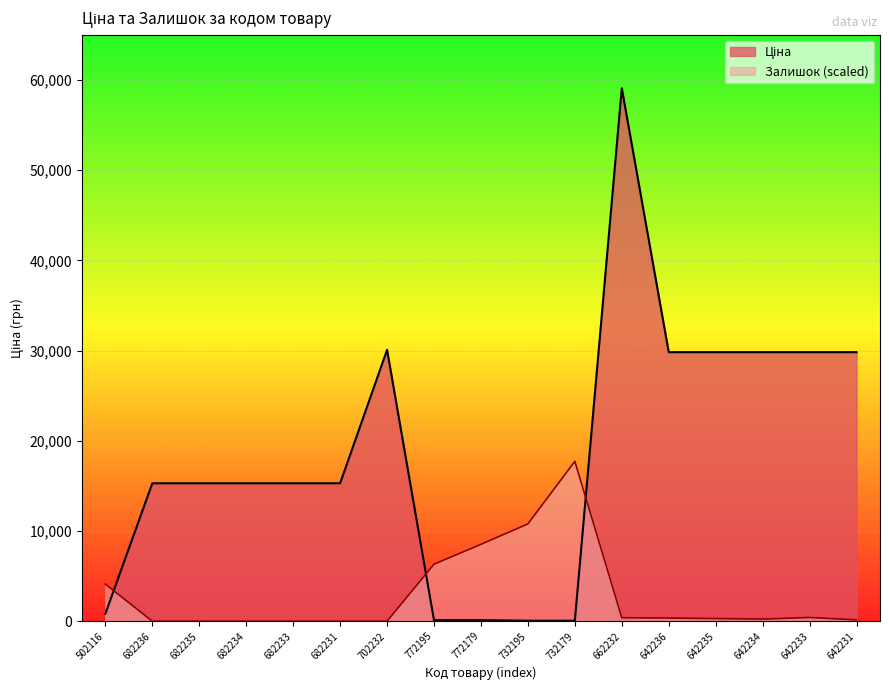

What is the spread (max minus min) of values at 732179?

17665.0